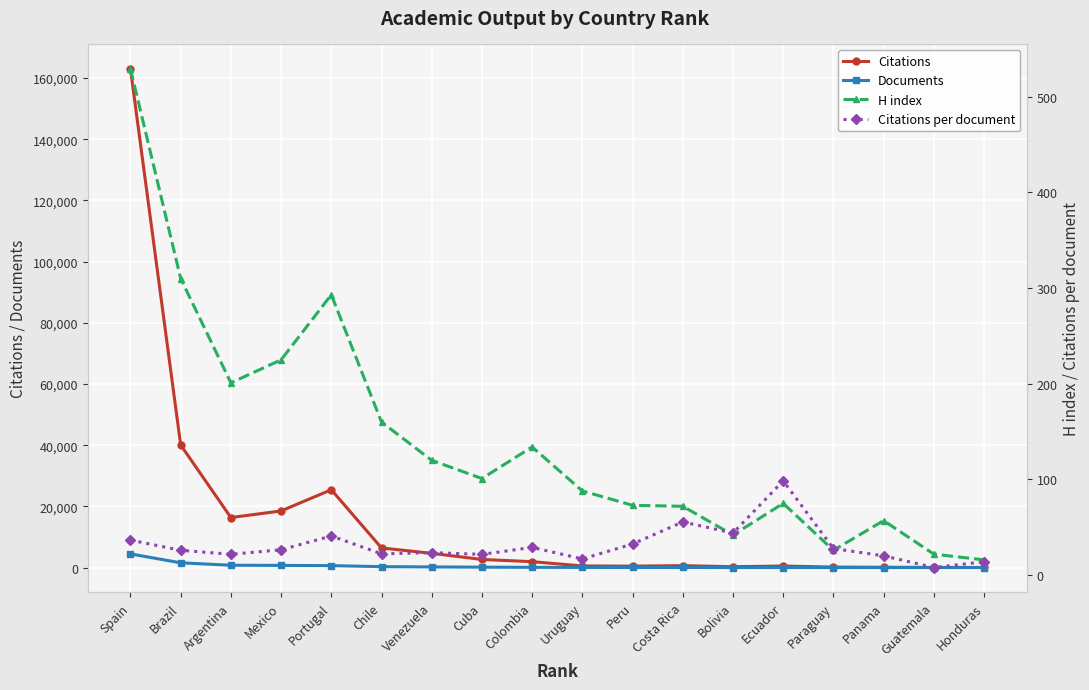

What is the smallest value displayed?

1.0